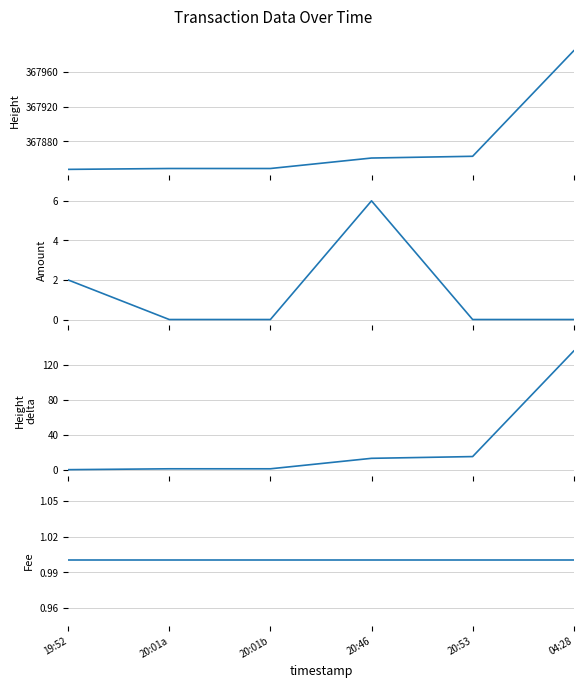

True or false: Height delta and Height intersect in this chart.

False